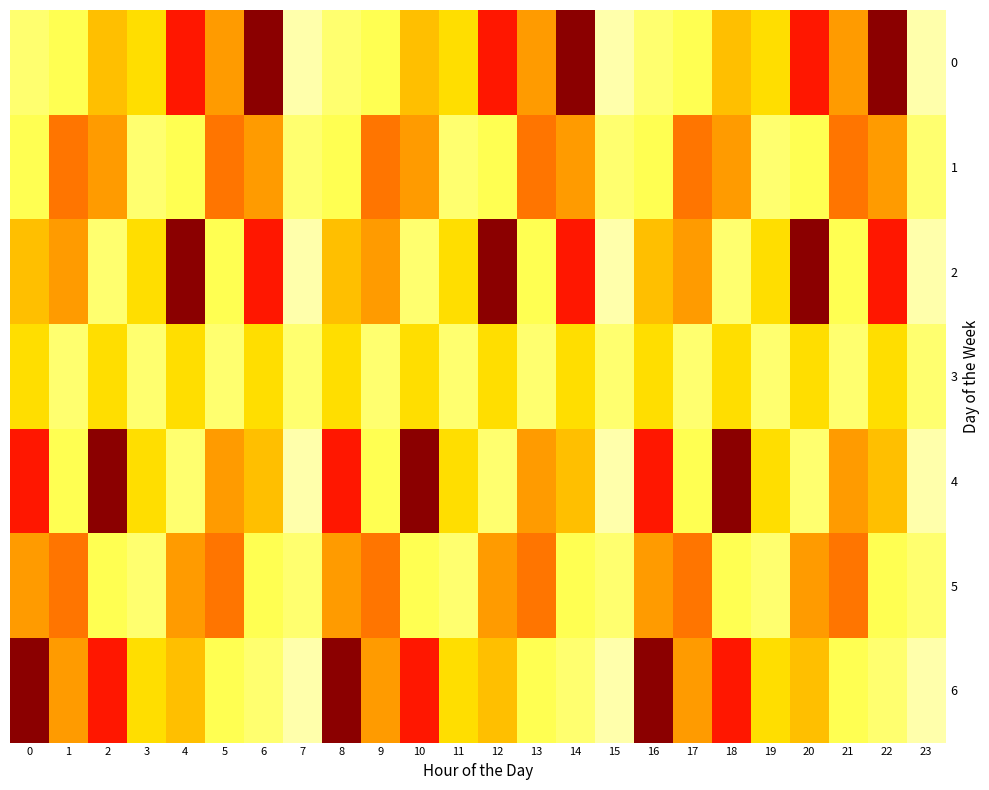

What is the difference between the highest and lowest values at 10?

0.9